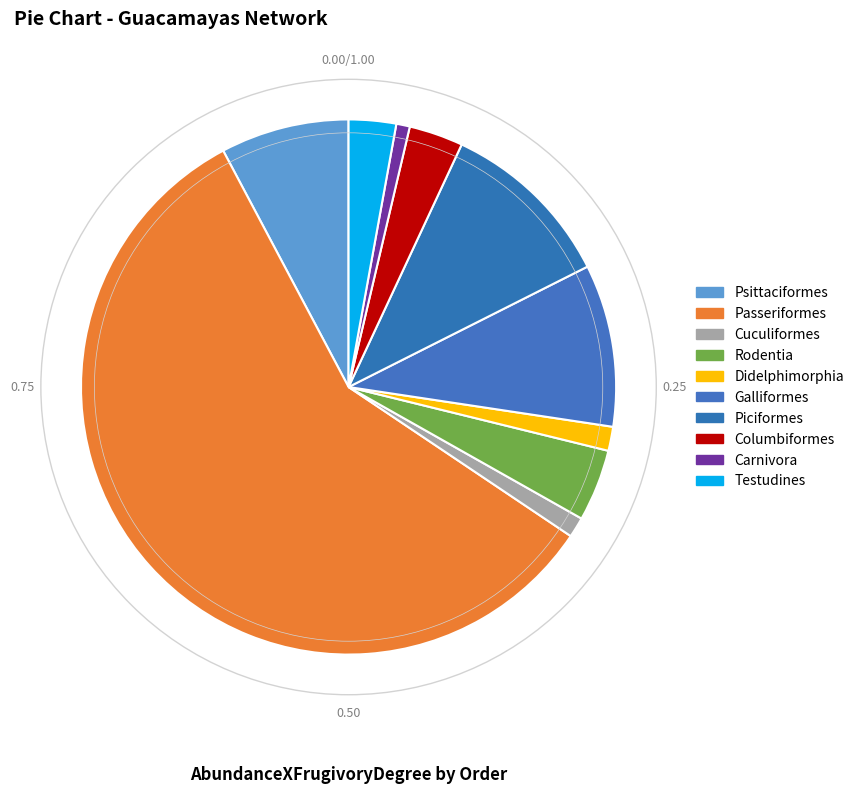

Does Passeriformes represent more than half of the total?

Yes